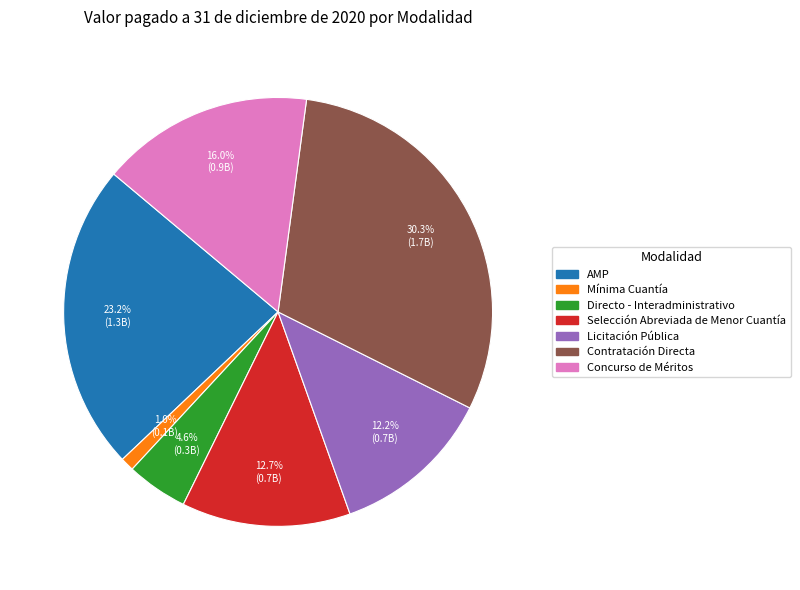

Is there a majority slice in this chart?

No